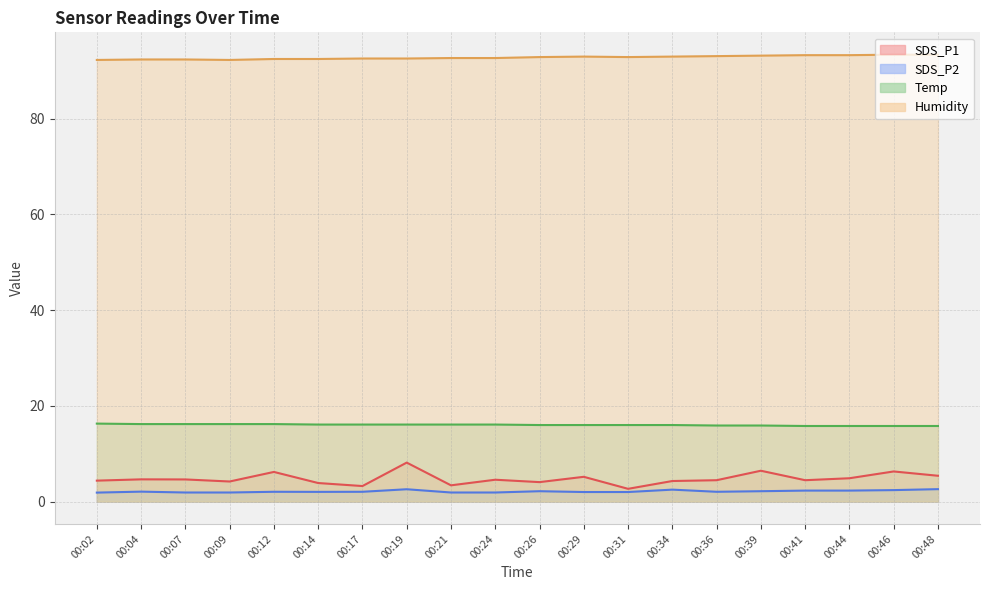

What is the value of the Temp point at the 13th from the left?

16.0